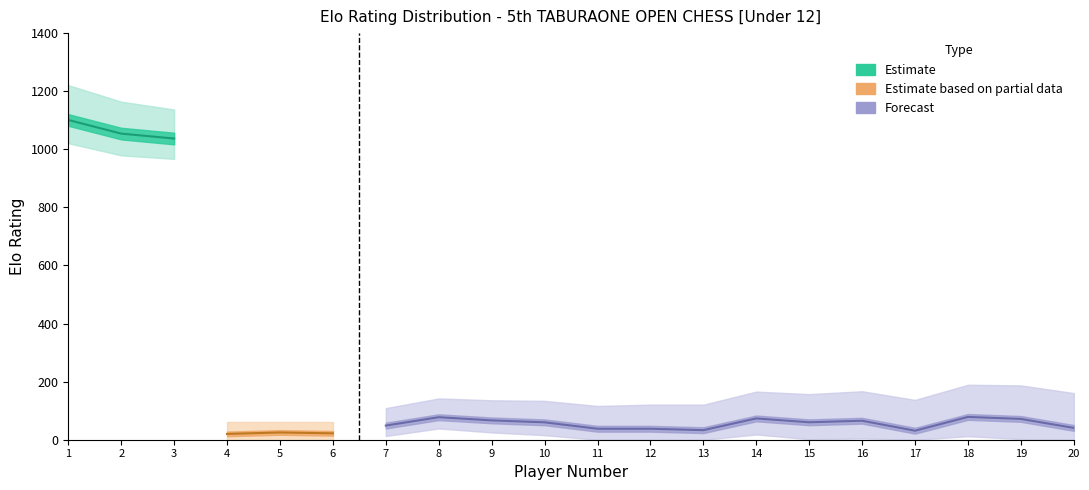

True or false: Elo (Estimate lower) has a value of 0 at 13.

True